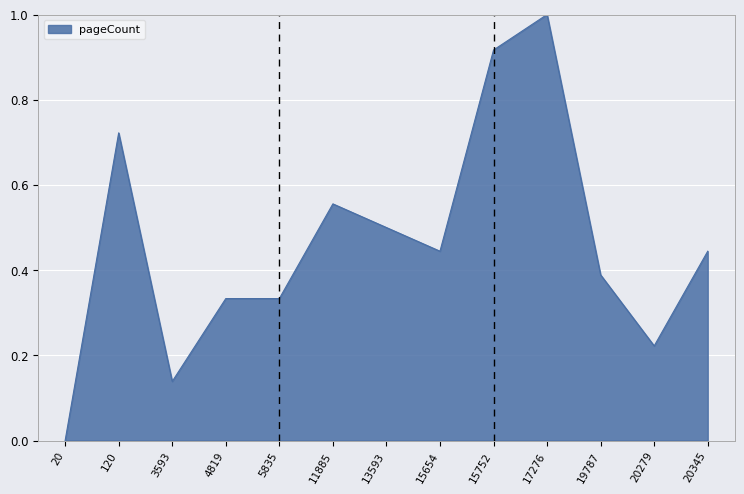

True or false: the data shows 0.4 at 15752.

False